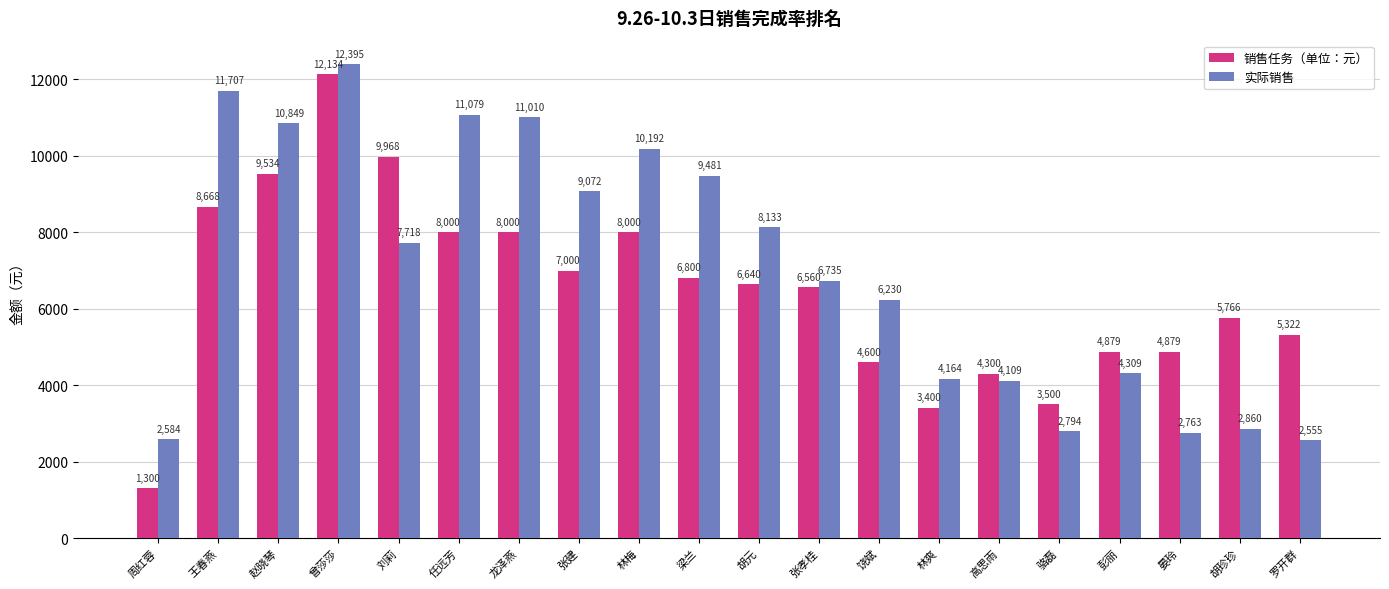

How many groups of bars are there?

20